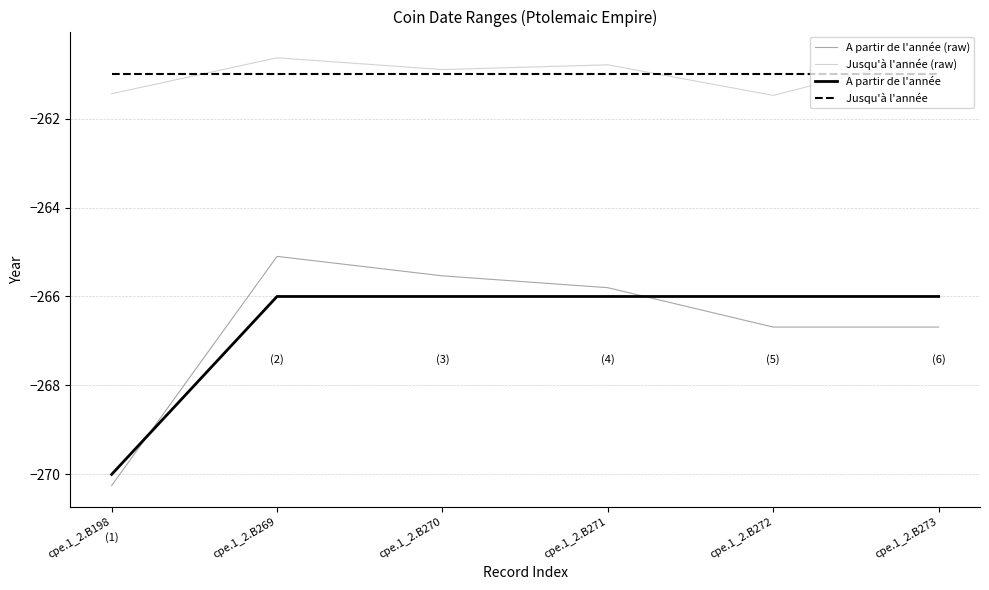

After their last crossing, which series has the higher values: A partir de l'année or A partir de l'année (raw)?

A partir de l'année